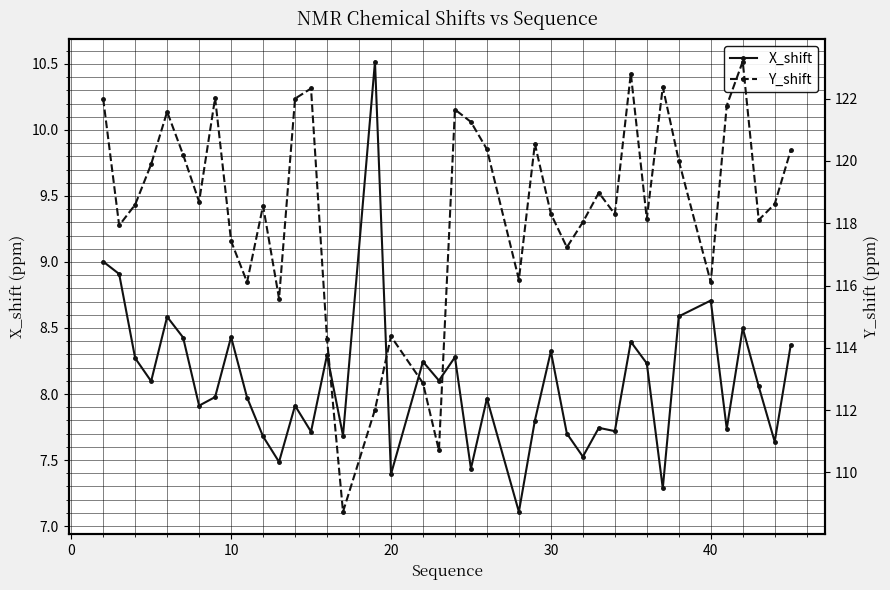

True or false: X_shift and Y_shift cross at least once.

False